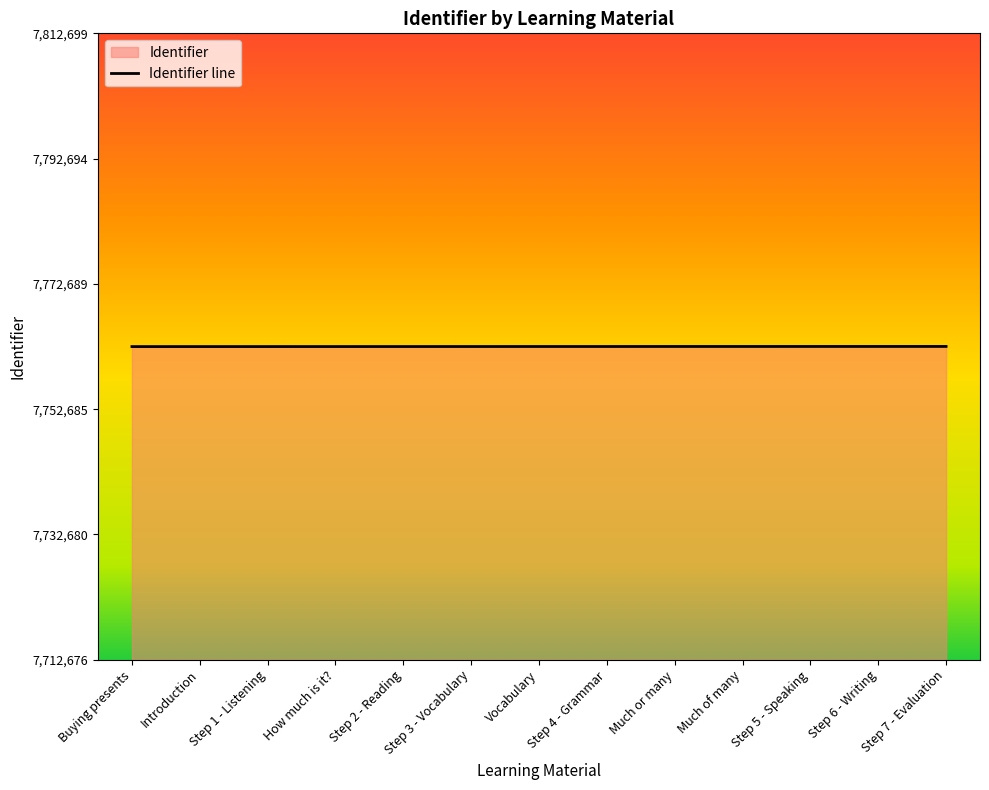

True or false: the data has more than 0 interior local peaks.

False